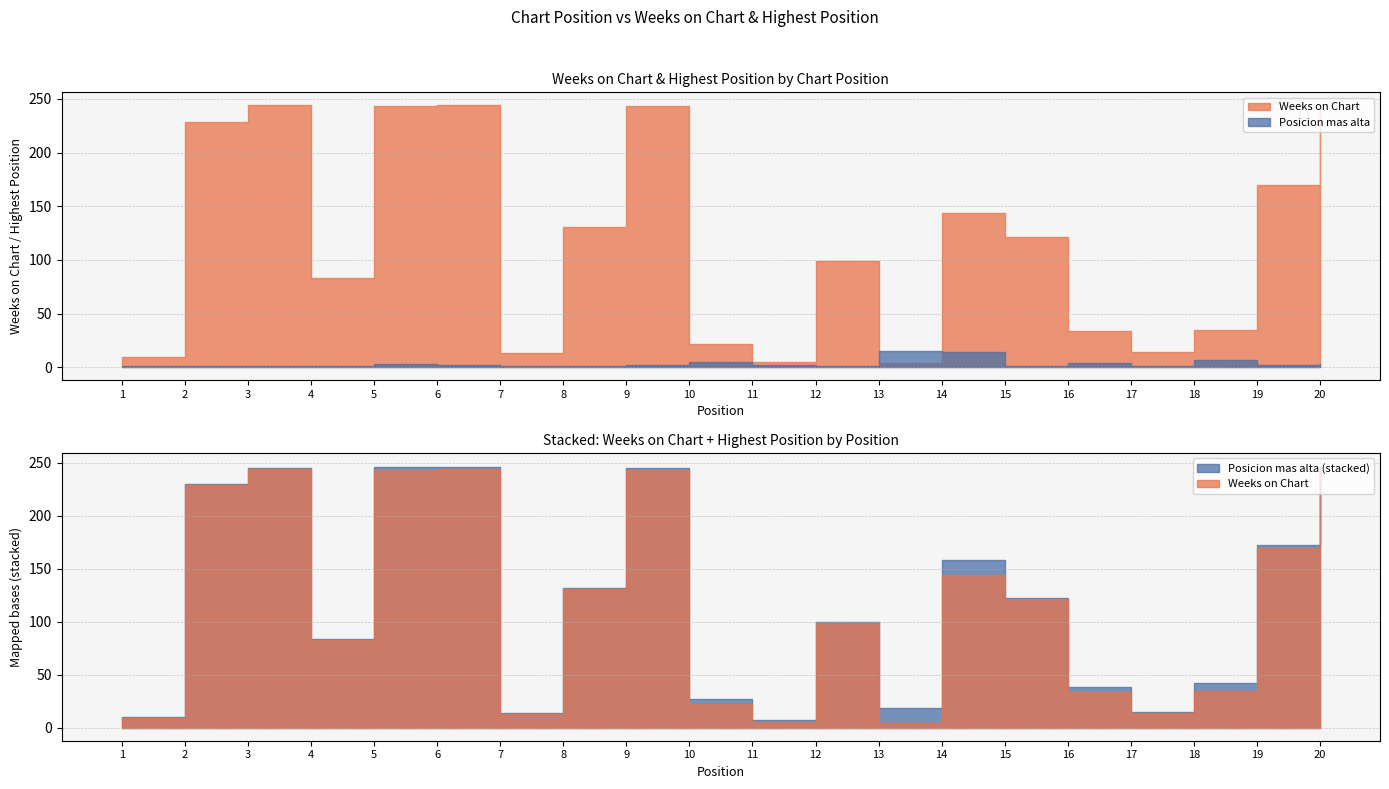

What are all the series names shown in the legend?

Weeks on Chart, Posicion mas alta